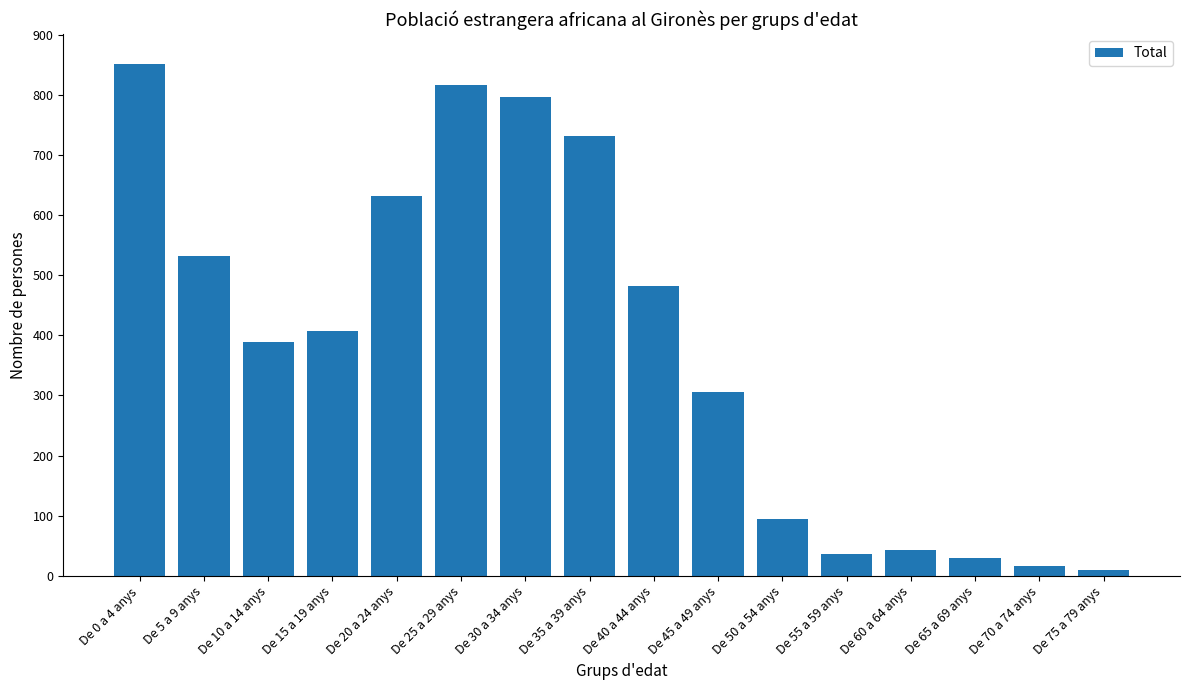

Between De 10 a 14 anys and De 50 a 54 anys, which is larger?

De 10 a 14 anys